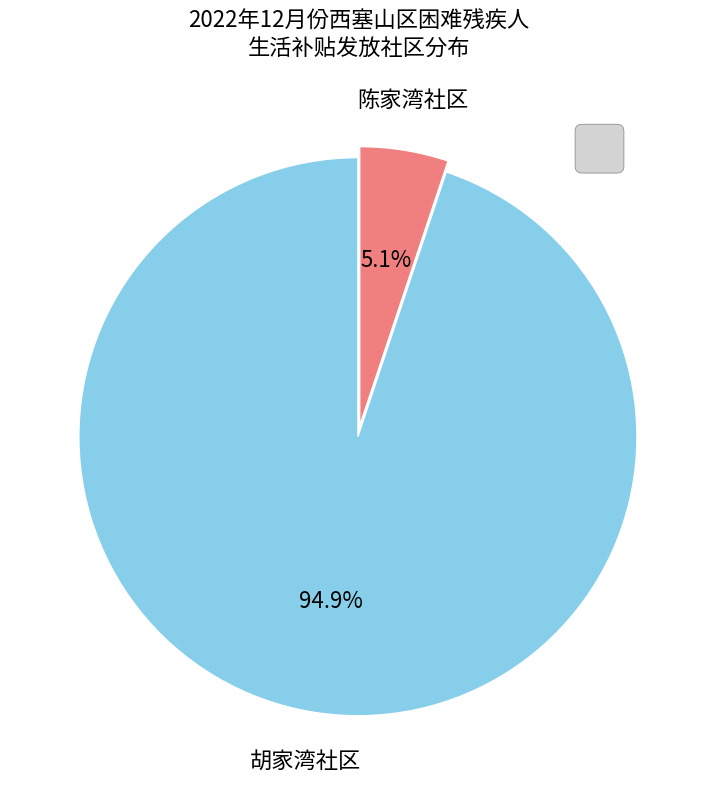

To the nearest percent, what is the average slice percentage?

50%